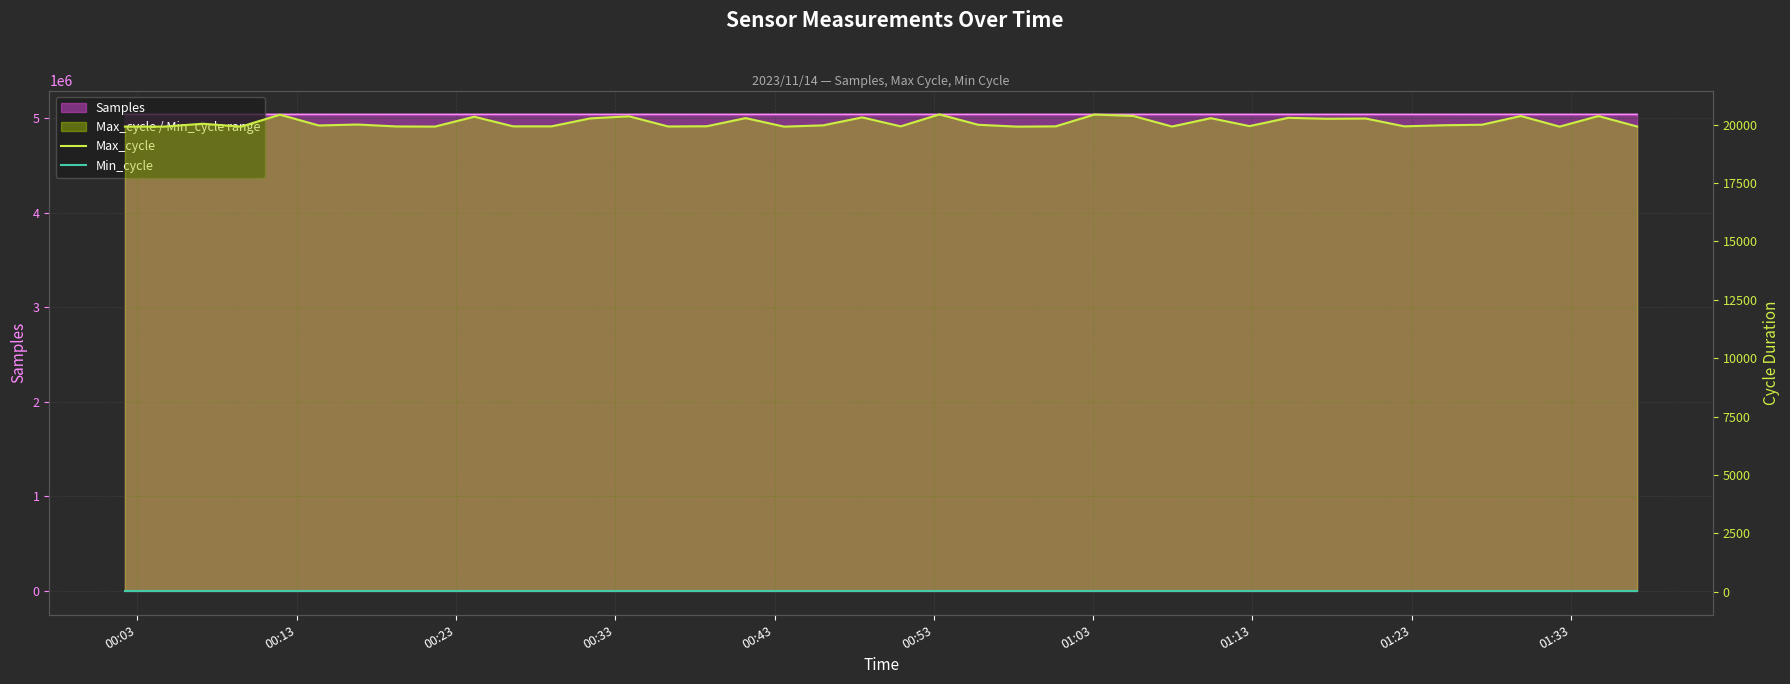

What is the sum of all Max_cycle values?

803782